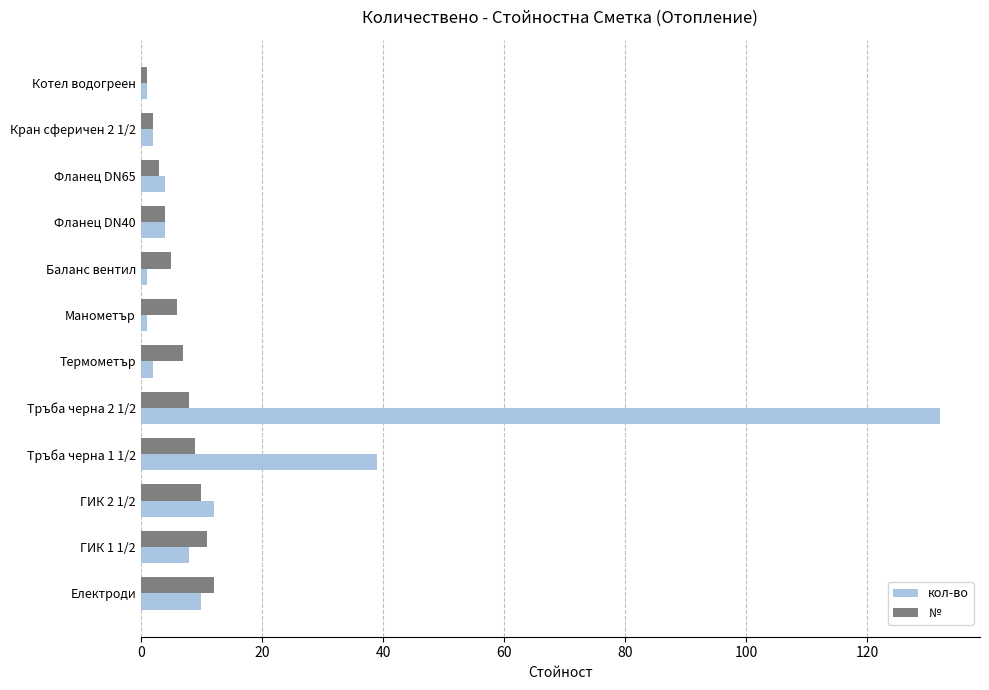

What are all the series names shown in the legend?

кол-во, №